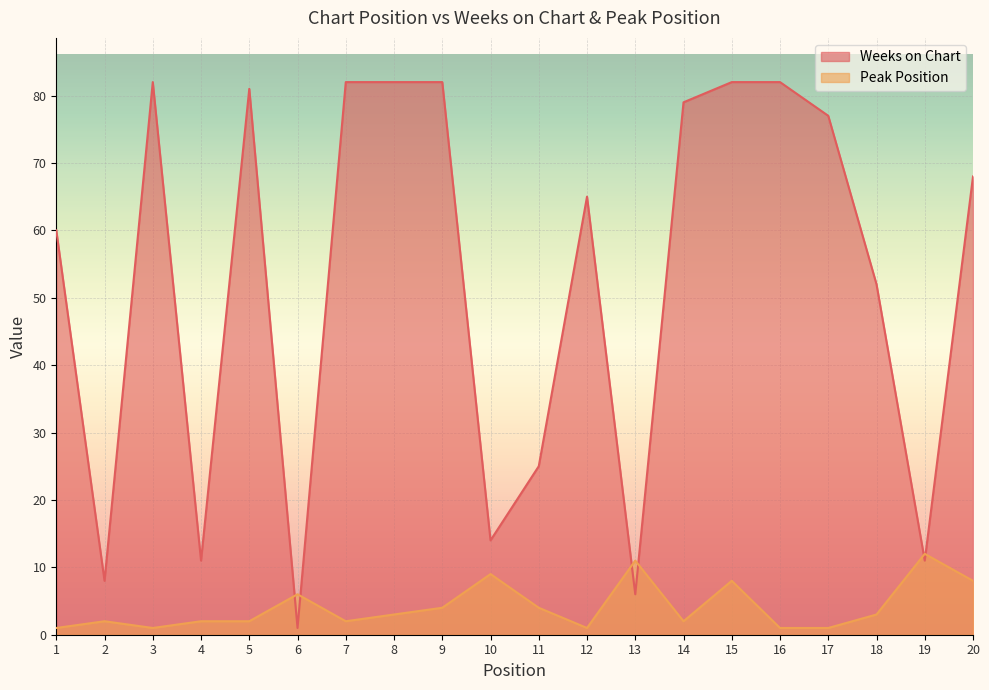

Which category has the highest value in the Weeks on Chart series?

3